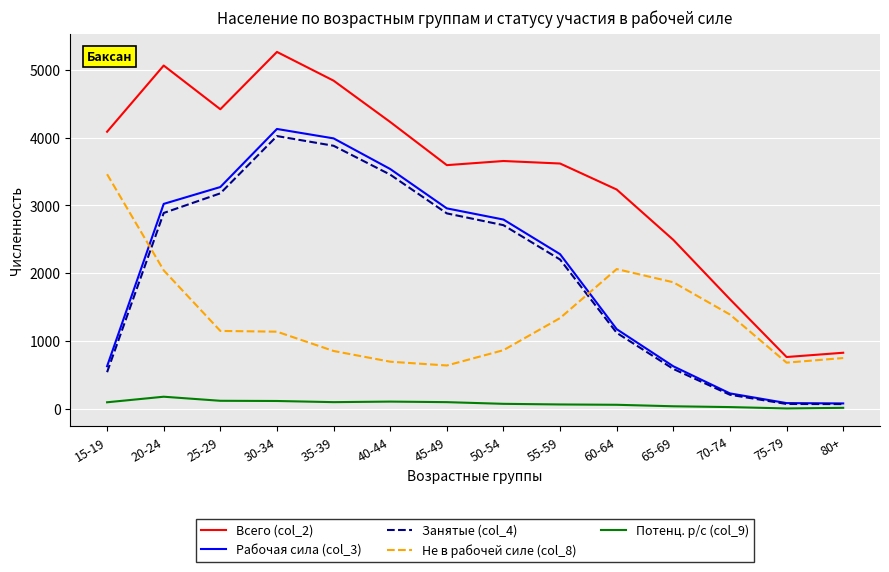

What is the total value across all series at 60-64?

7648